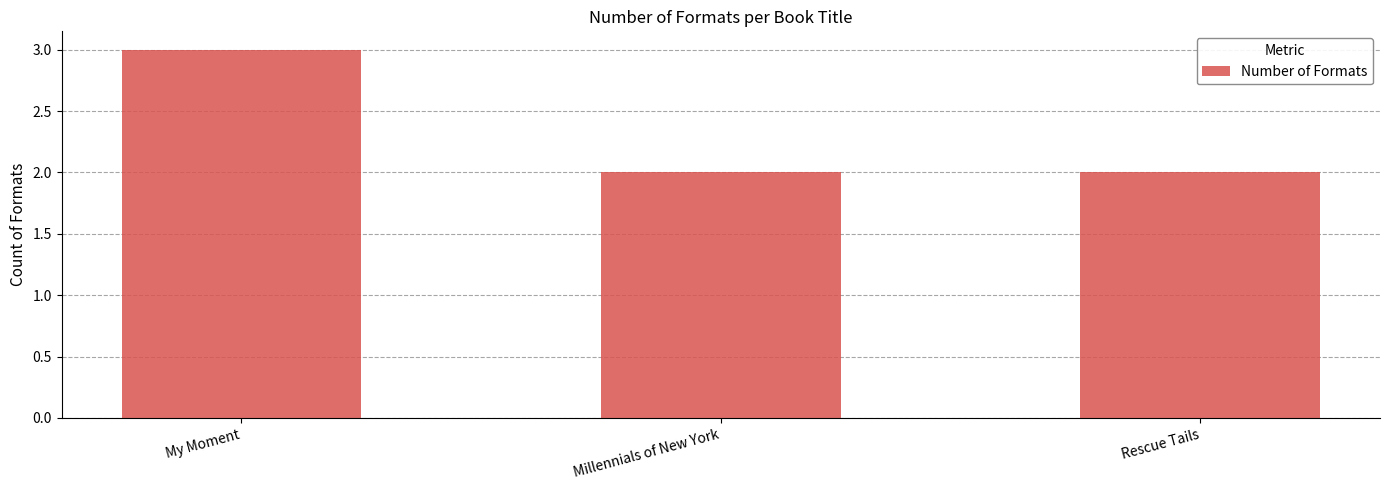

How many bars are there in total?

3